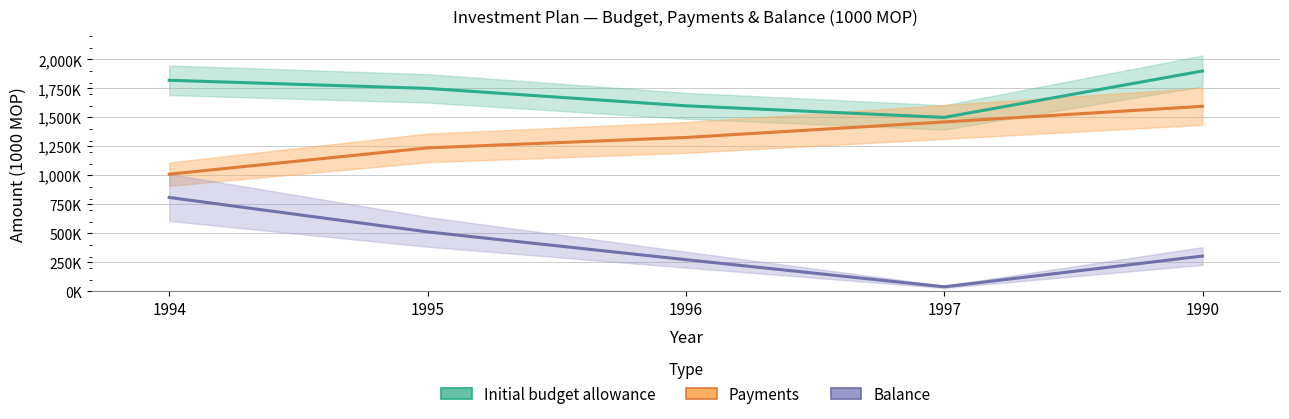

What is the smallest value displayed?

39293